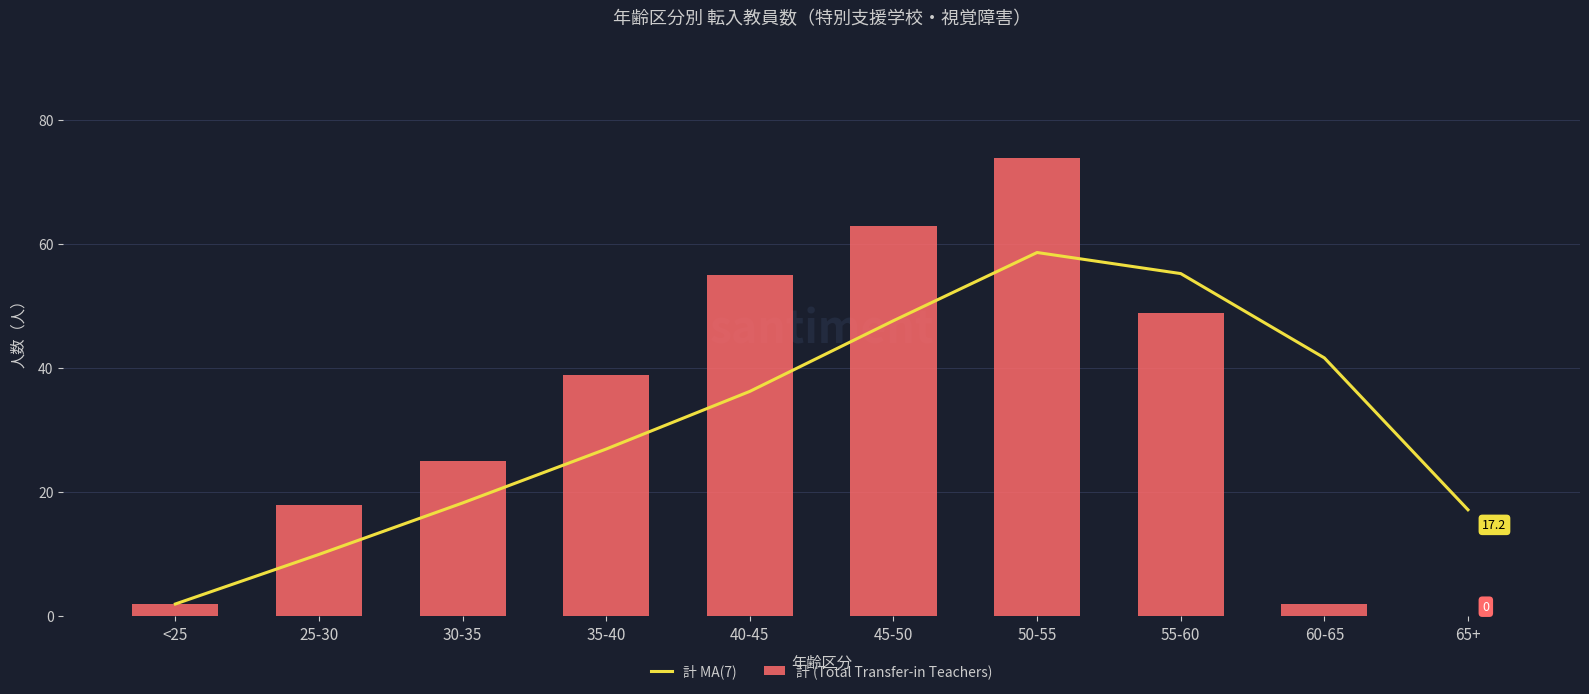

Which has a higher value, <25 or 45-50?

45-50